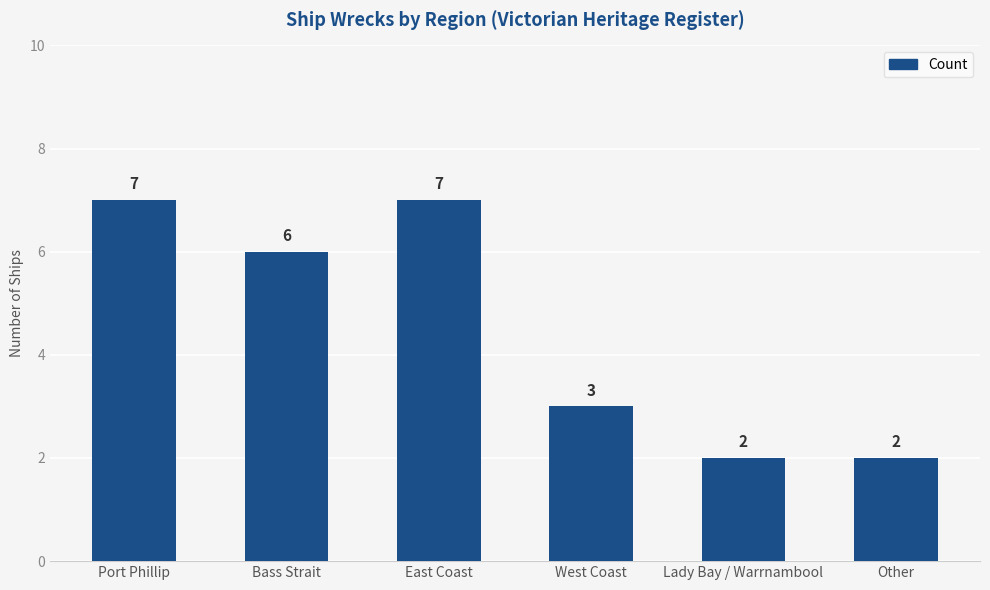

Between West Coast and Bass Strait, which is larger?

Bass Strait